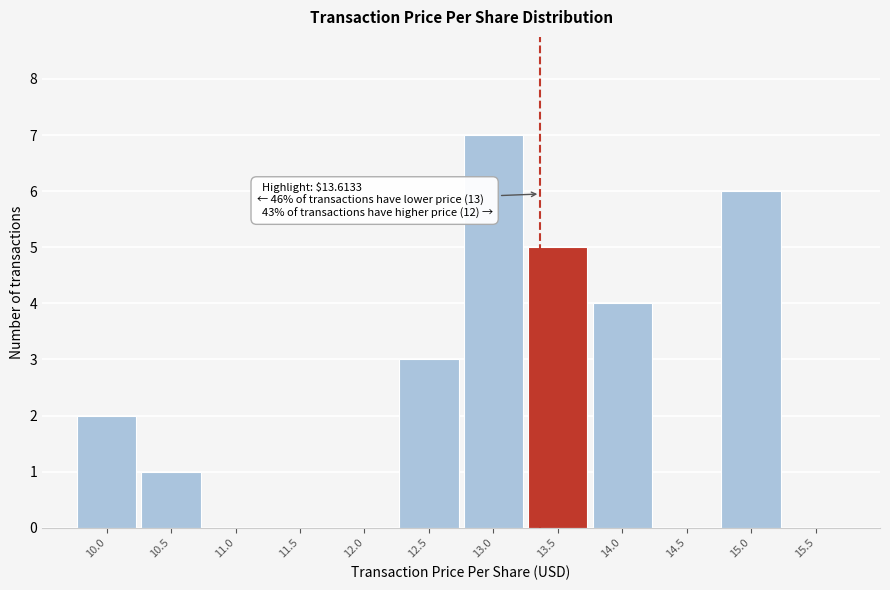

Reading left to right, list all the values displayed in this chart.

10.0=2	10.5=1	11.0=0	11.5=0	12.0=0	12.5=3	13.0=7	13.5=5	14.0=4	14.5=0	15.0=6	15.5=0